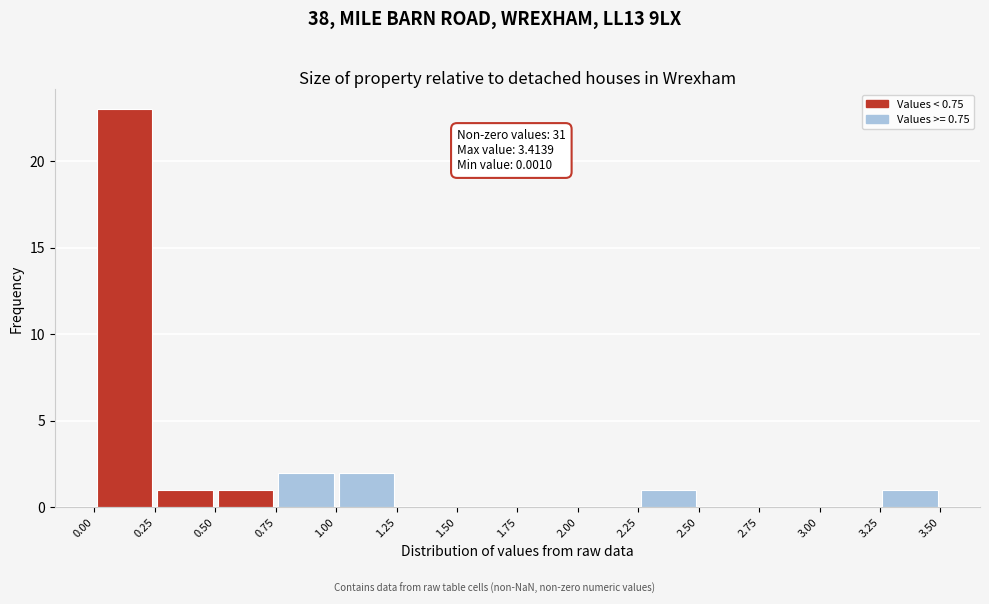

Which range on the x-axis has the tallest bar?

0.00 to 0.25